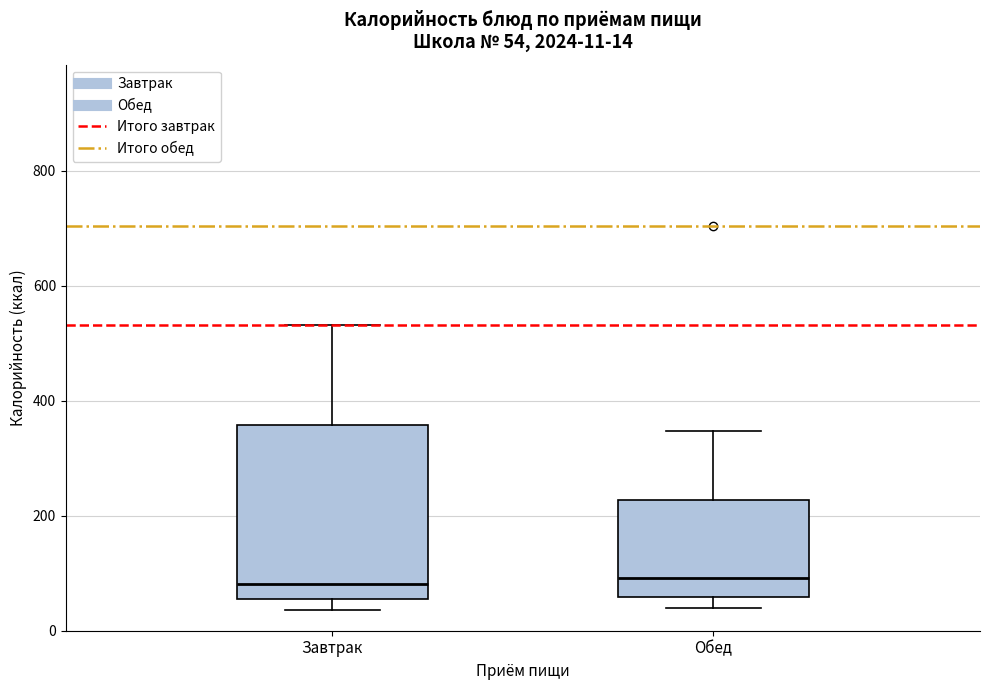

Which box is the tallest, from its lower edge to its upper edge?

Завтрак